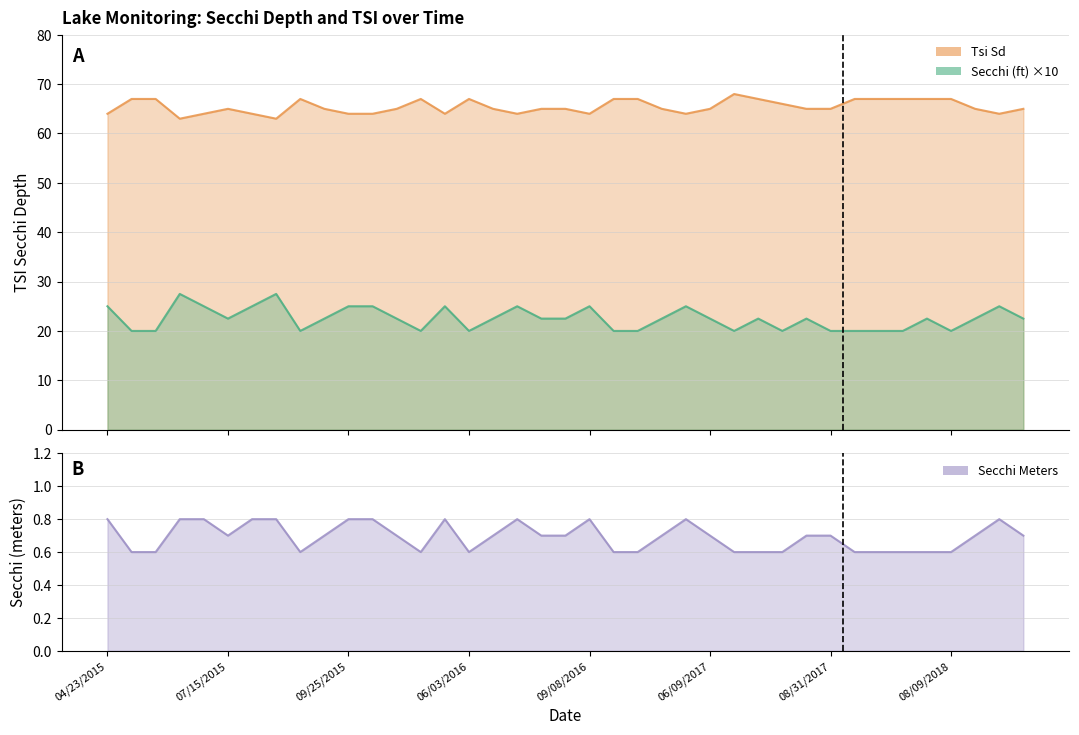

What is the value of the 16th point from the left?

0.6